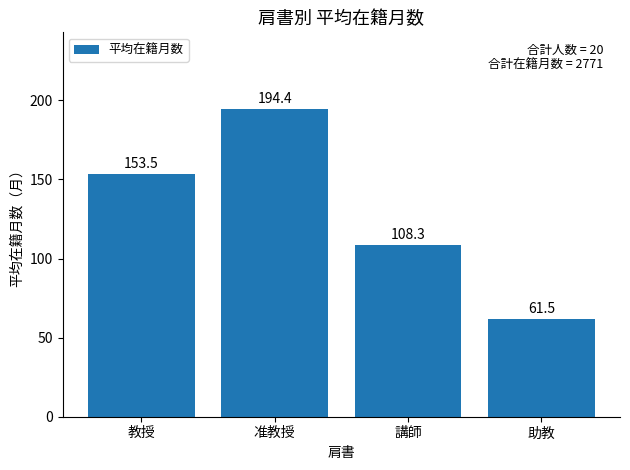

What is the difference between the maximum and second lowest values?

86.1